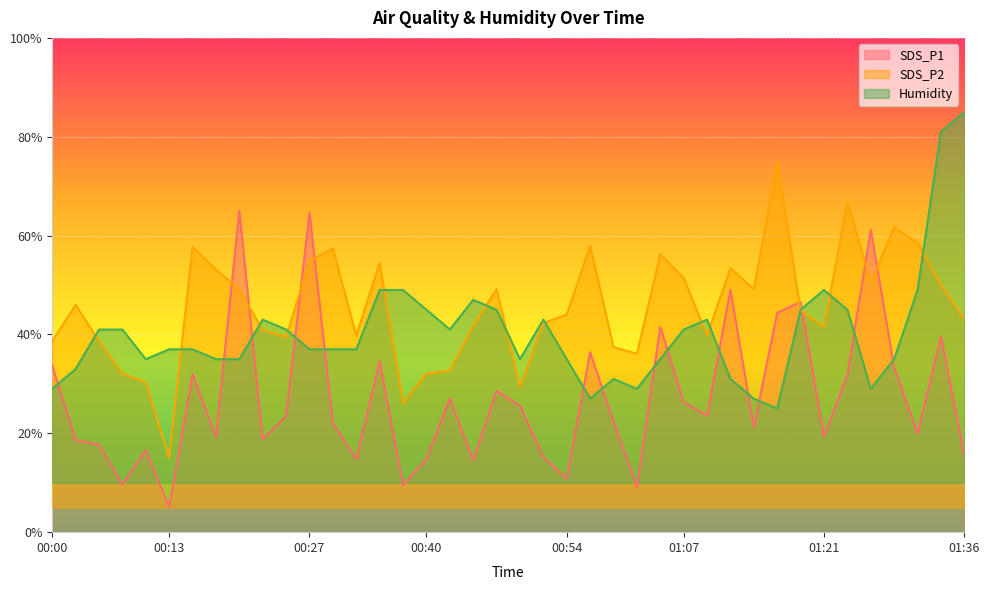

Where is the first local maximum for Humidity?

00:22